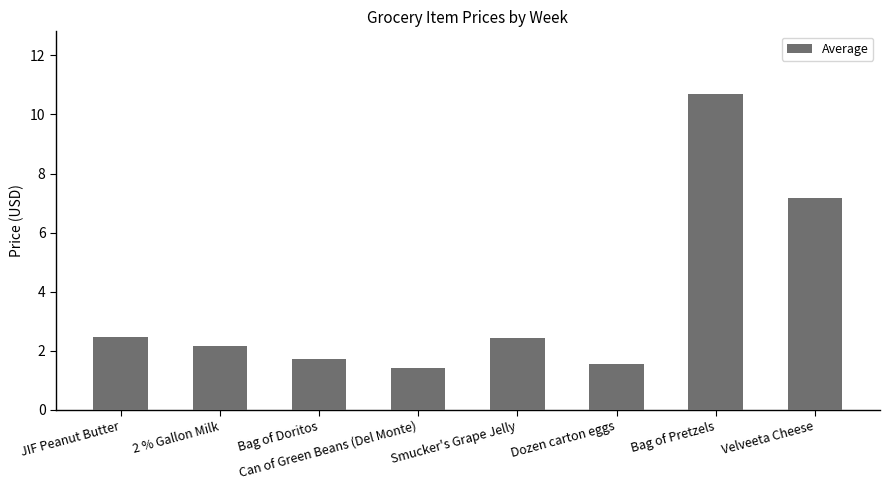

Count the number of data series in this chart.

1